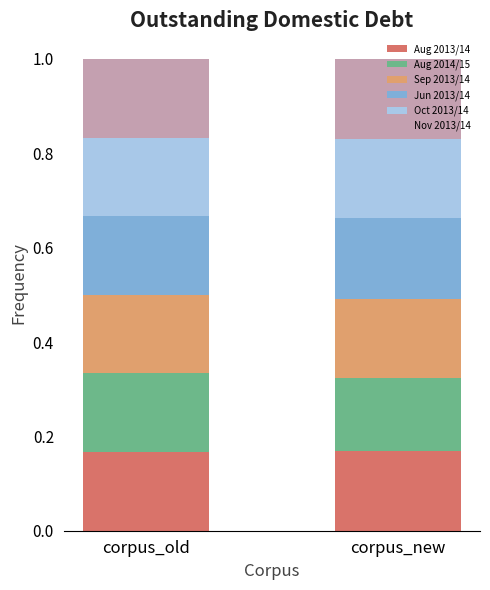

What is the total value across all series at corpus_new?

1.0